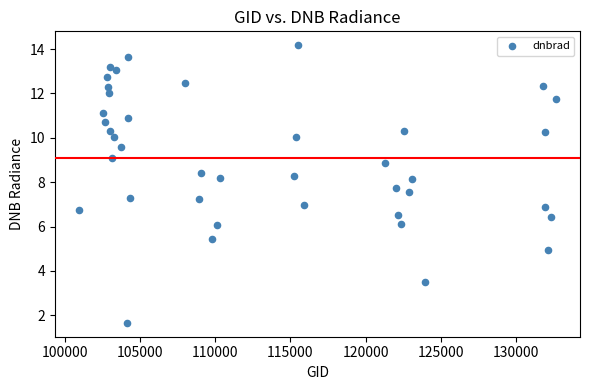

What is the range of Y values (max minus min)?

12.5